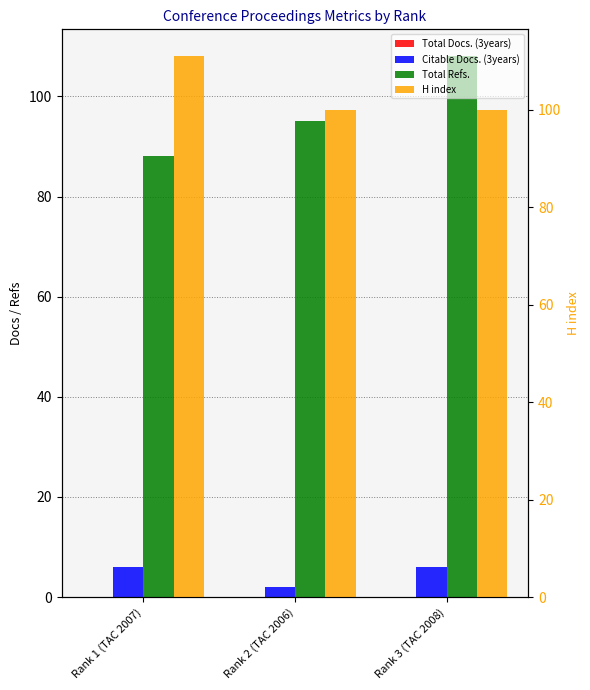

Between Rank 1 (TAC 2007) and Rank 2 (TAC 2006), which is larger?

Rank 1 (TAC 2007)